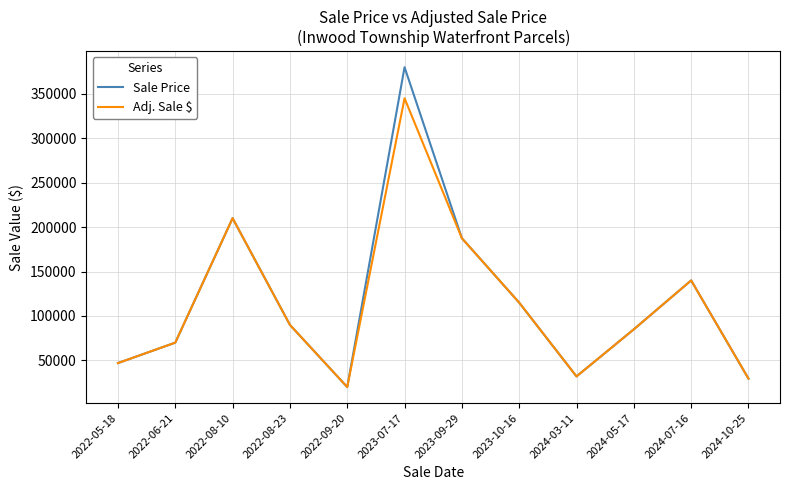

Rank the series by their maximum value, from lowest to highest.

Adj. Sale $, Sale Price